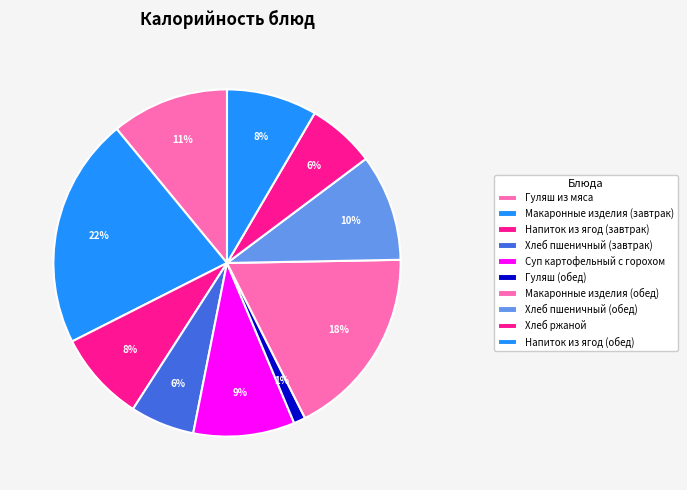

How many segments does this pie chart have?

10